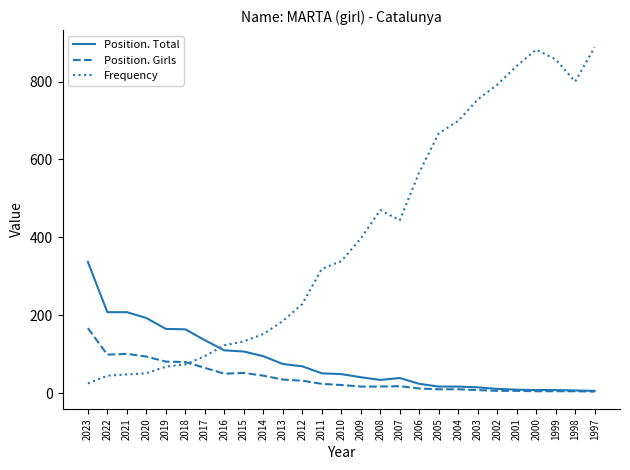

Which series has the largest range (max minus min)?

Frequency